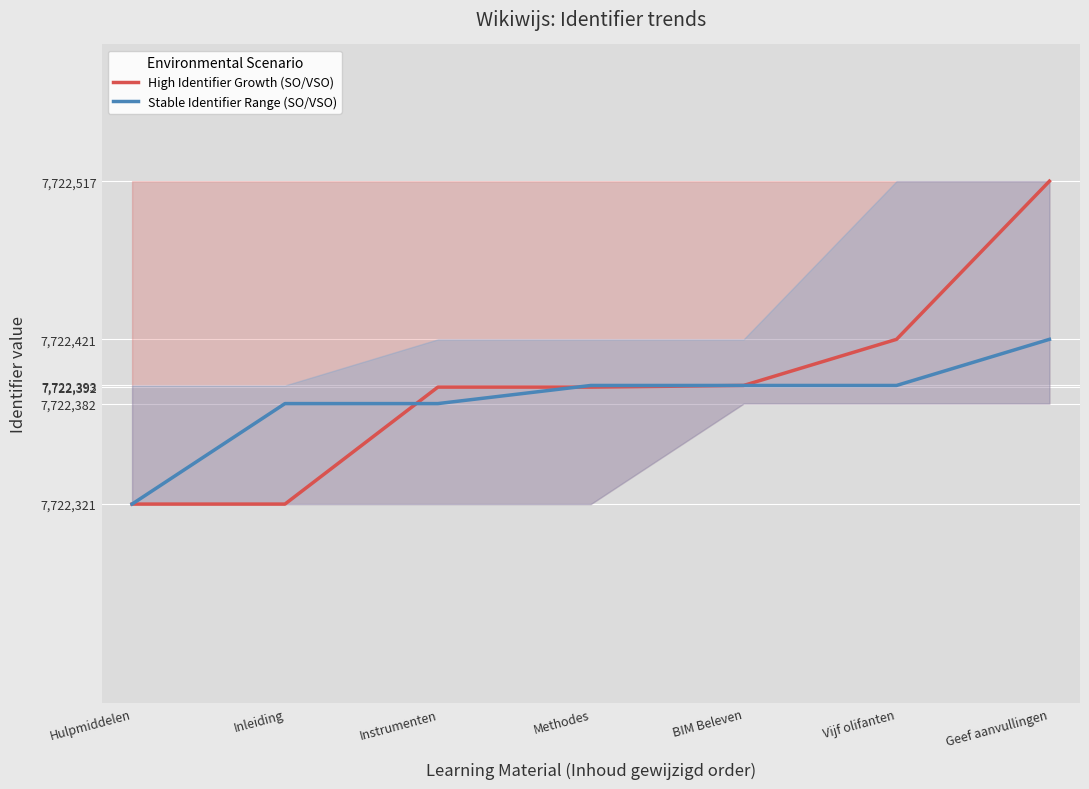

True or false: Stable Identifier Range (SO/VSO) has a value of 3666169 at Inleiding.

False